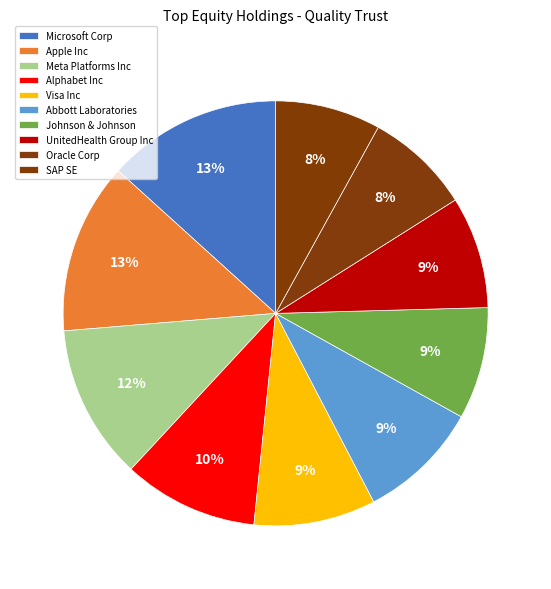

Is there any slice that represents more than half of the pie?

No